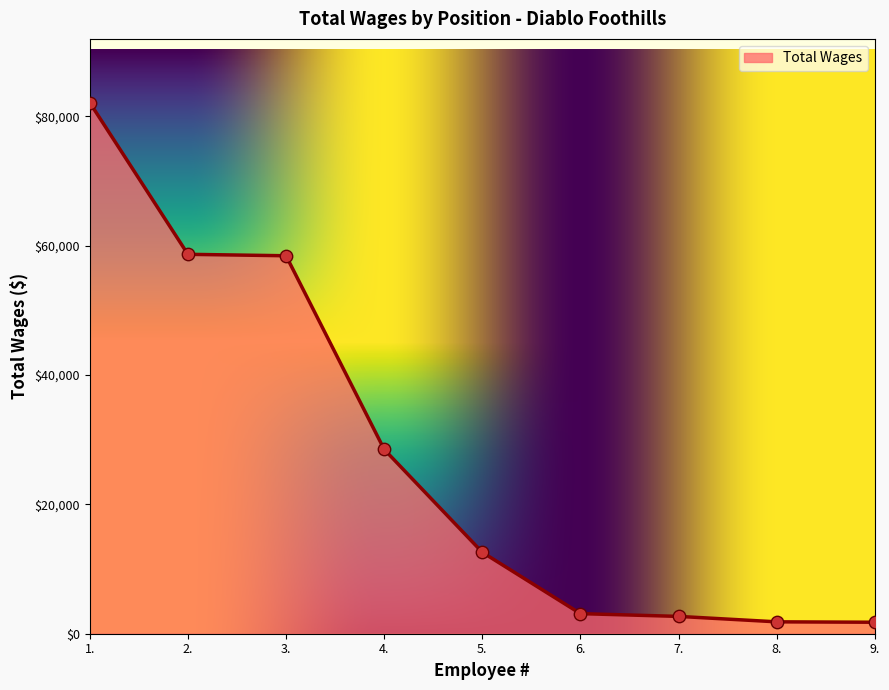

What is the change in value from 3. to 6.?

-55325